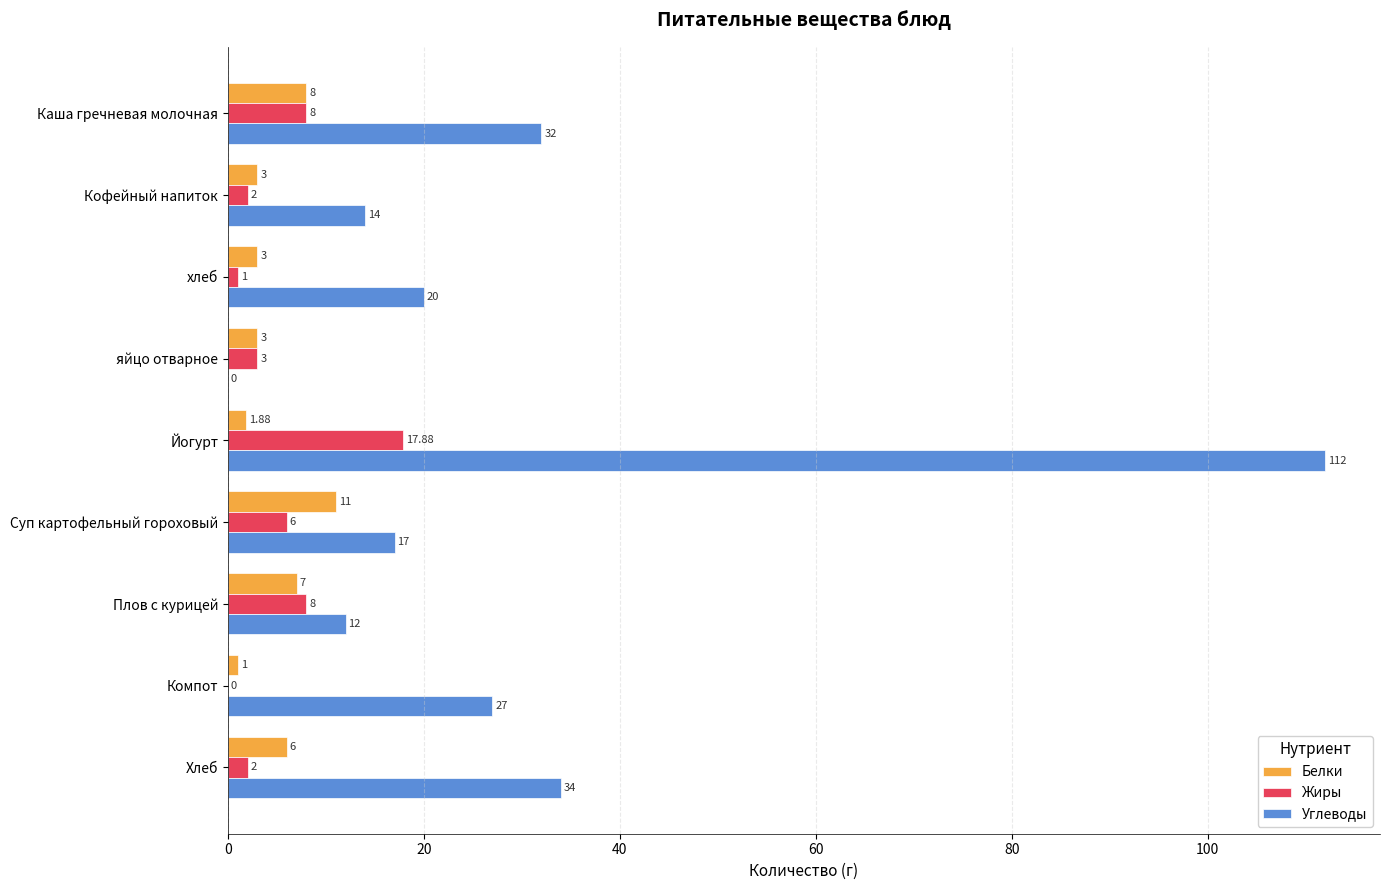

Which category has the highest value in the Белки series?

Суп картофельный гороховый